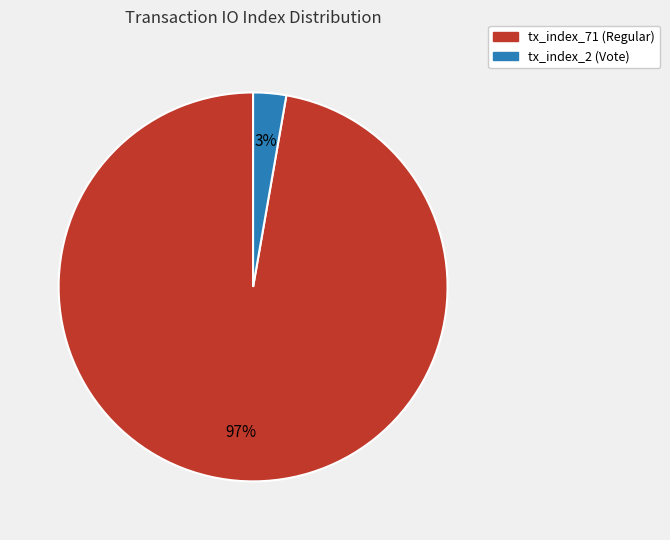

Between tx_index_71 (Regular) and tx_index_2 (Vote), which is larger?

tx_index_71 (Regular)